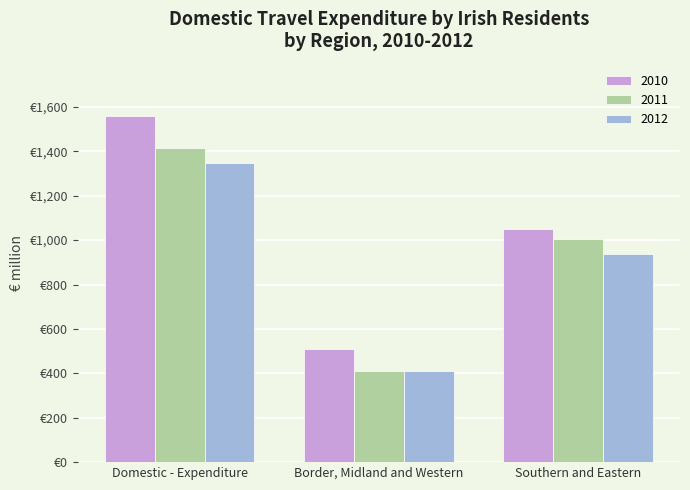

Reading left to right, transcribe all the data shown in this chart.

2010: 1560.5	508.4	1052.1
2011: 1415.9	412.5	1003.4
2012: 1345.4	409.9	935.5